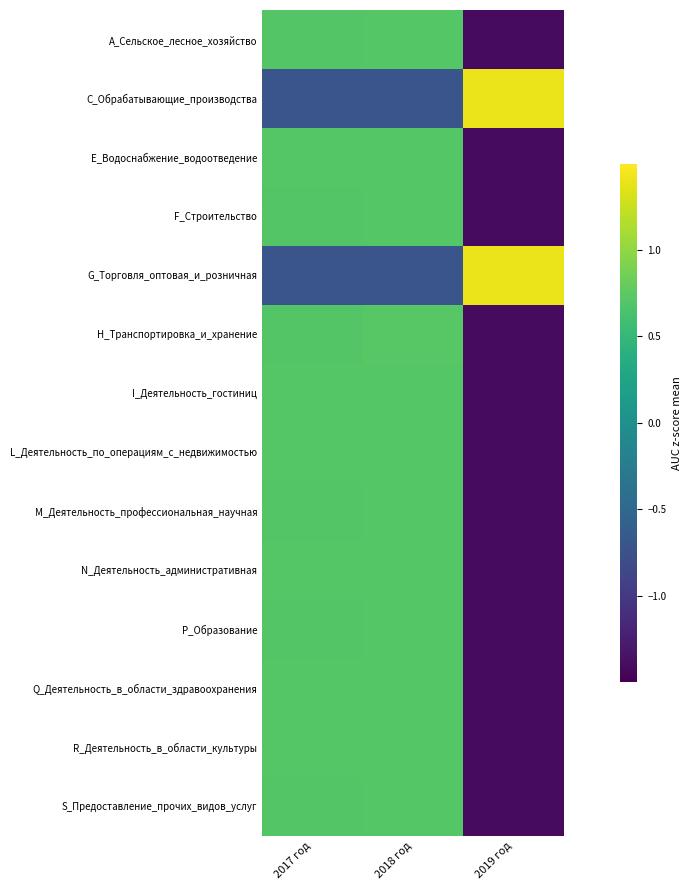

Reading left to right, what are all the values shown in this chart?

A_Сельское_лесное_хозяйство: 2017 год=0.7	2018 год=0.7	2019 год=-1.4
C_Обрабатывающие_производства: 2017 год=-0.7	2018 год=-0.7	2019 год=1.4
E_Водоснабжение_водоотведение: 2017 год=0.7	2018 год=0.7	2019 год=-1.4
F_Строительство: 2017 год=0.7	2018 год=0.7	2019 год=-1.4
G_Торговля_оптовая_и_розничная: 2017 год=-0.7	2018 год=-0.7	2019 год=1.4
H_Транспортировка_и_хранение: 2017 год=0.7	2018 год=0.7	2019 год=-1.4
I_Деятельность_гостиниц: 2017 год=0.7	2018 год=0.7	2019 год=-1.4
L_Деятельность_по_операциям_с_недвижимостью: 2017 год=0.7	2018 год=0.7	2019 год=-1.4
M_Деятельность_профессиональная_научная: 2017 год=0.7	2018 год=0.7	2019 год=-1.4
N_Деятельность_административная: 2017 год=0.7	2018 год=0.7	2019 год=-1.4
P_Образование: 2017 год=0.7	2018 год=0.7	2019 год=-1.4
Q_Деятельность_в_области_здравоохранения: 2017 год=0.7	2018 год=0.7	2019 год=-1.4
R_Деятельность_в_области_культуры: 2017 год=0.7	2018 год=0.7	2019 год=-1.4
S_Предоставление_прочих_видов_услуг: 2017 год=0.7	2018 год=0.7	2019 год=-1.4